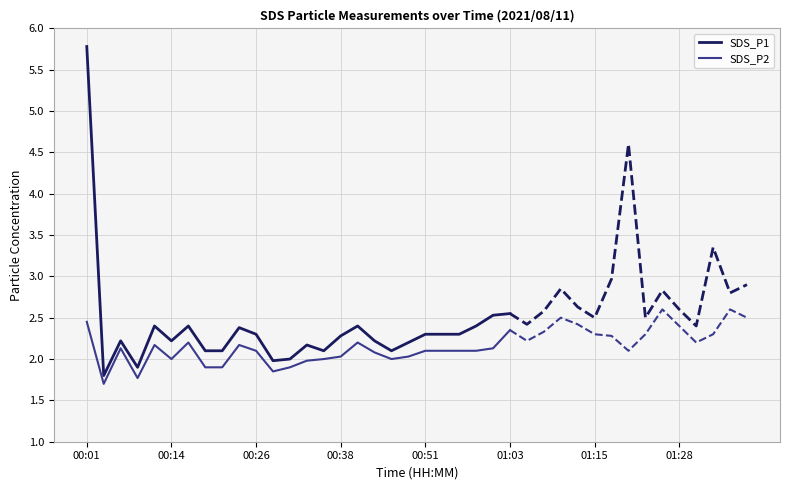

True or false: SDS_P1 has a value of 3.4 at 21.

False